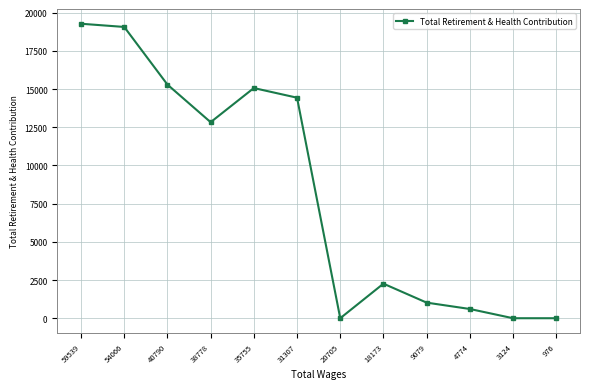

Between 40790 and 9079, which is larger?

40790